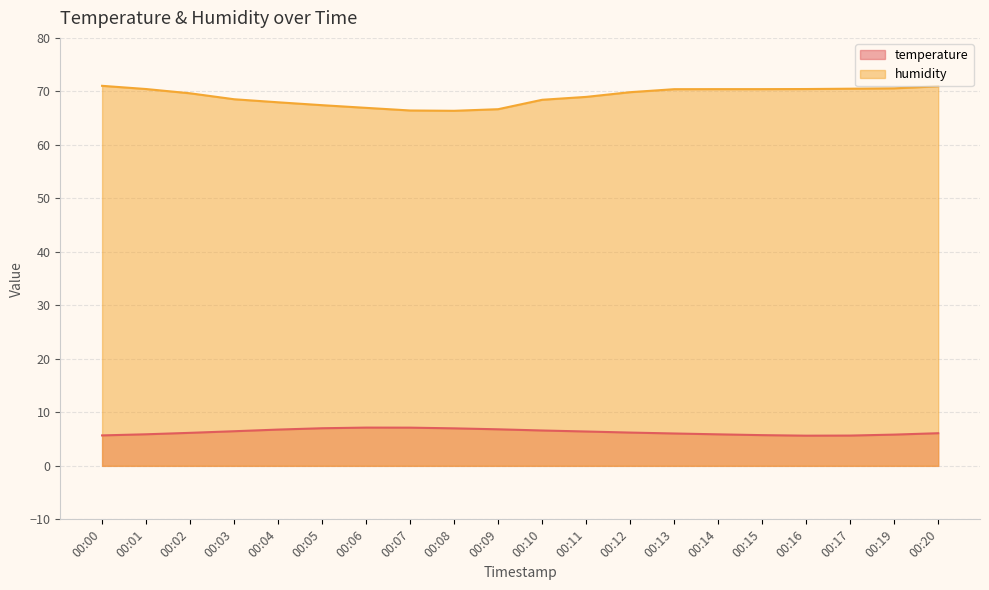

In humidity, how many points are lower than both neighbors (excluding endpoints)?

1